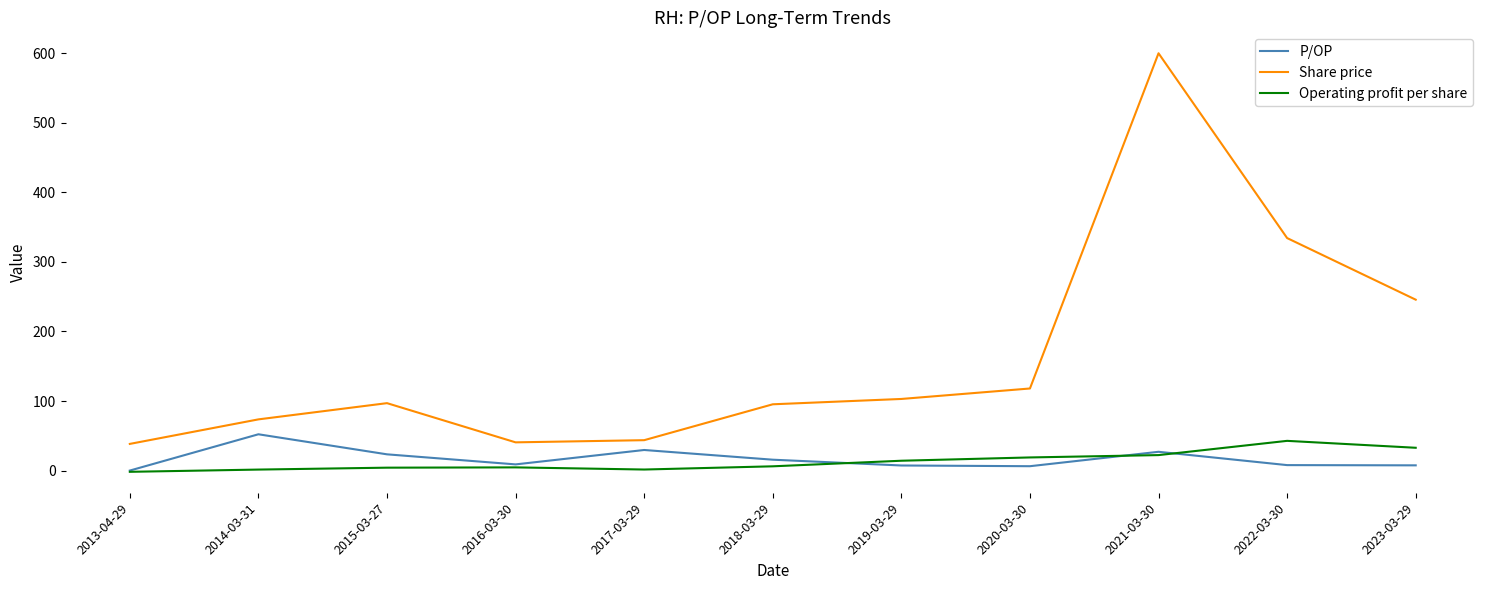

Rank the series at 2022-03-30 from lowest to highest value.

P/OP, Operating profit per share, Share price